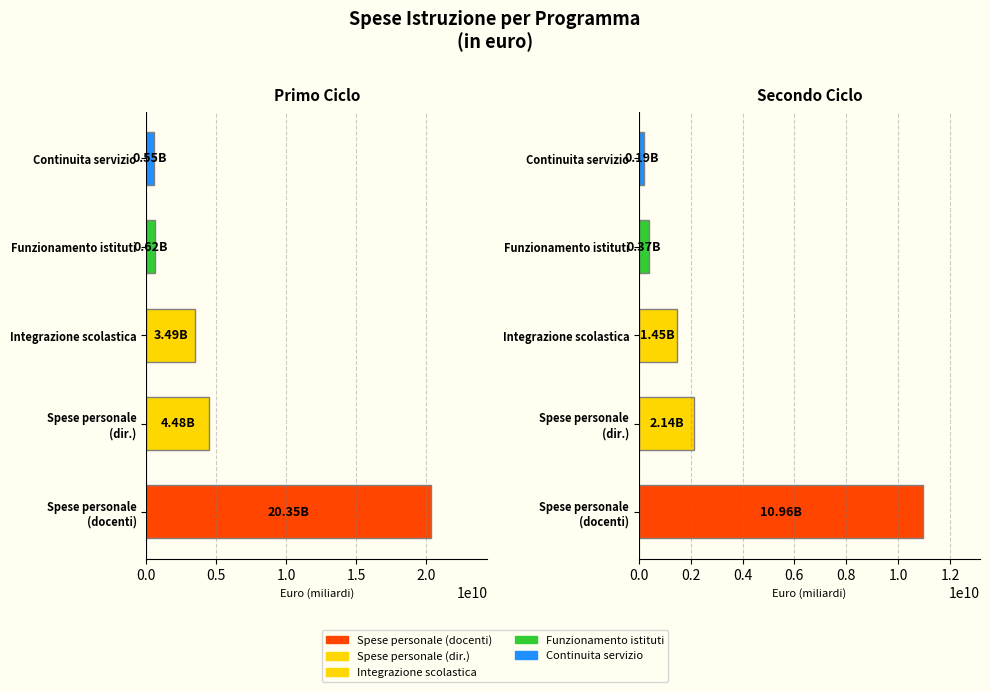

Between Primo Ciclo and Secondo Ciclo, which series saw the biggest shift?

Spese personale (docenti)